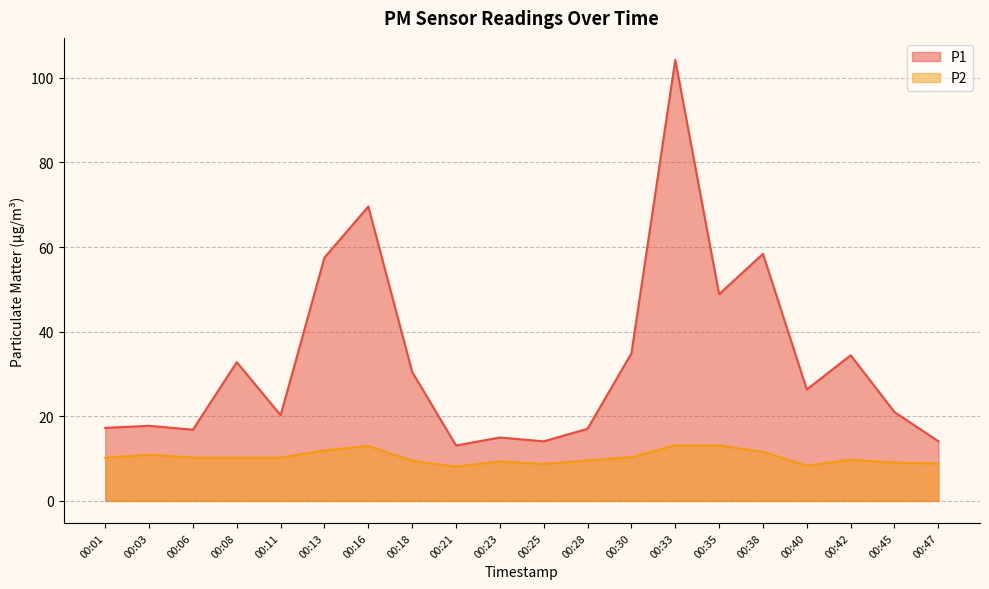

Count the number of categories in the chart.

20